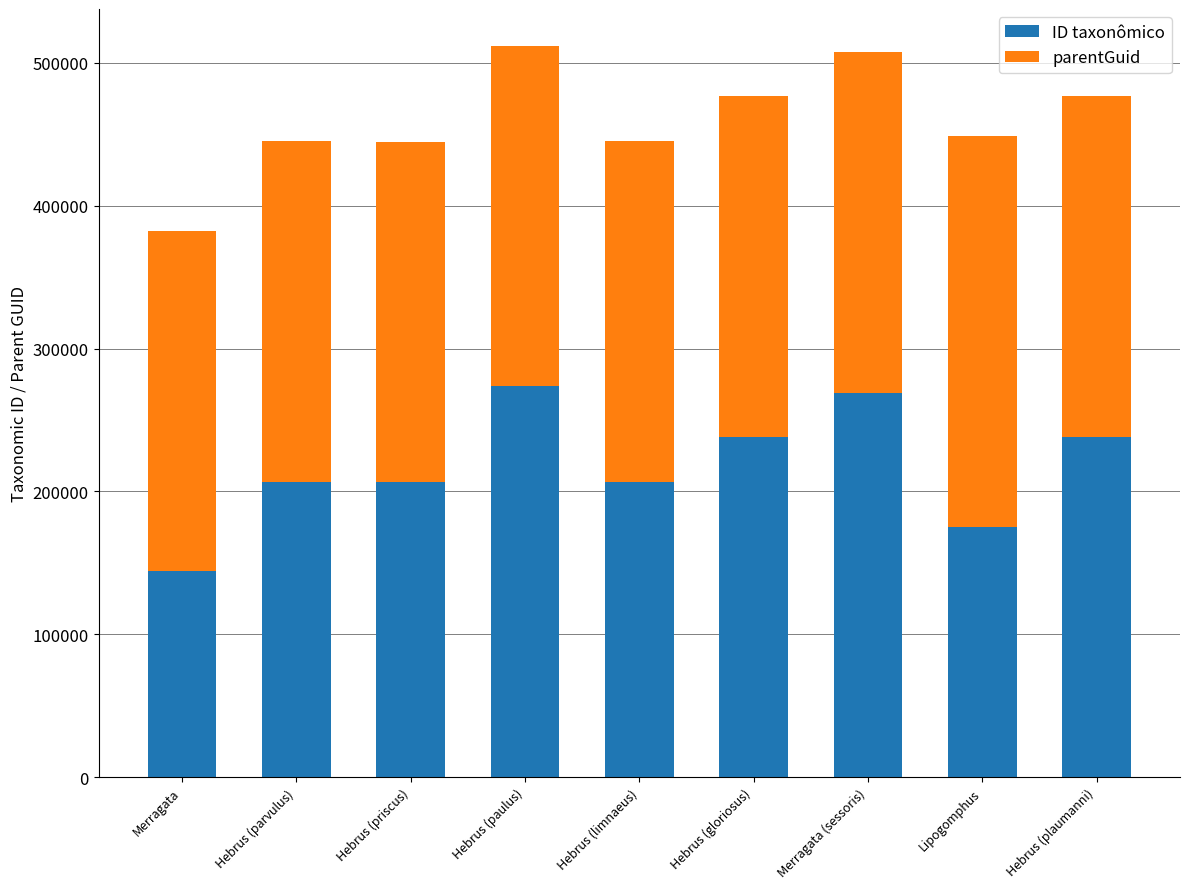

True or false: ID taxonômico has a value of 303137 at Hebrus (limnaeus).

False